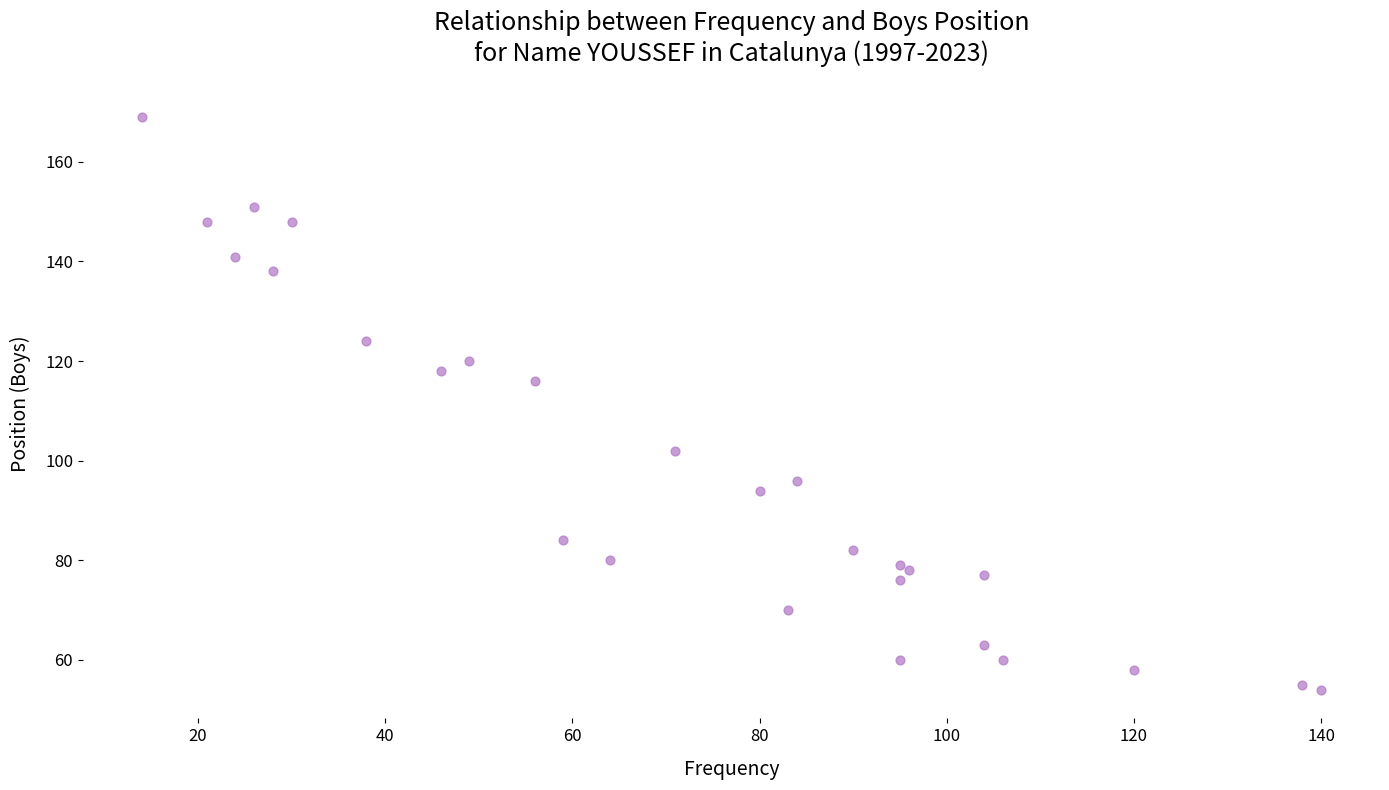

What Y value in the scatter plot is closest to 111?

116